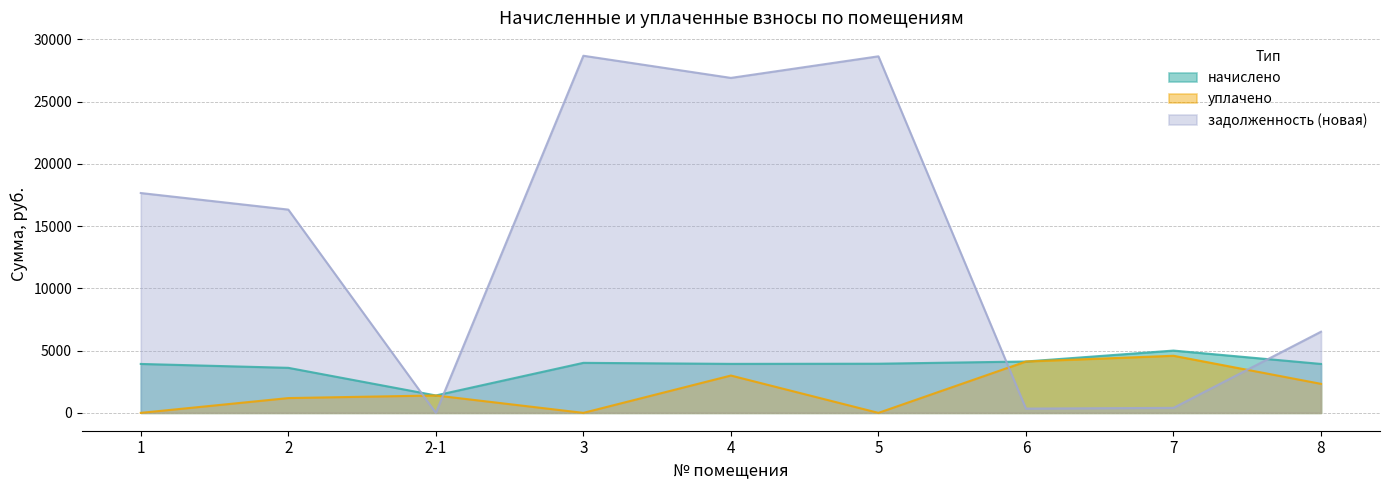

The начислено series shows 3936.8 at 4. True or false?

True